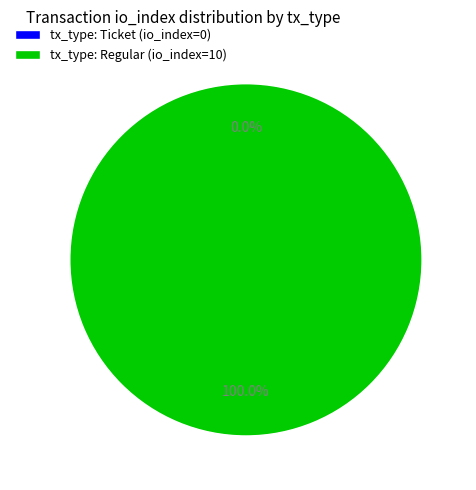

Which category has the smallest portion of the pie?

tx_type: Ticket (io_index=0)